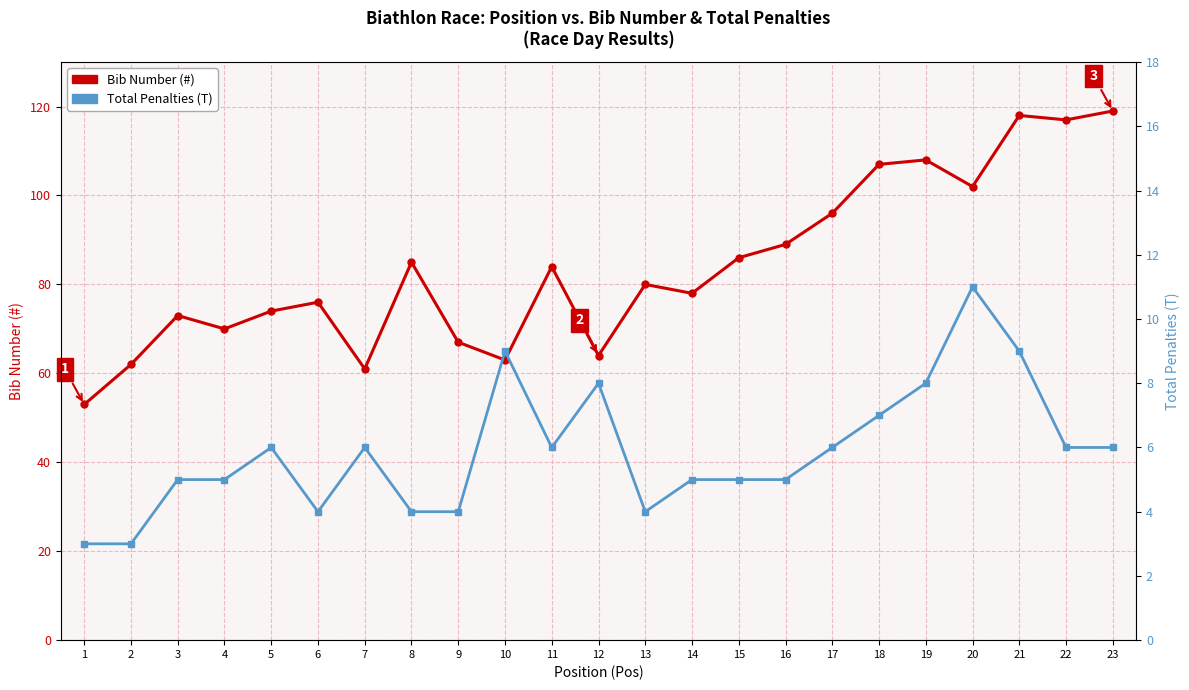

True or false: Bib Number (#) and Total Penalties (T) cross at least once.

False